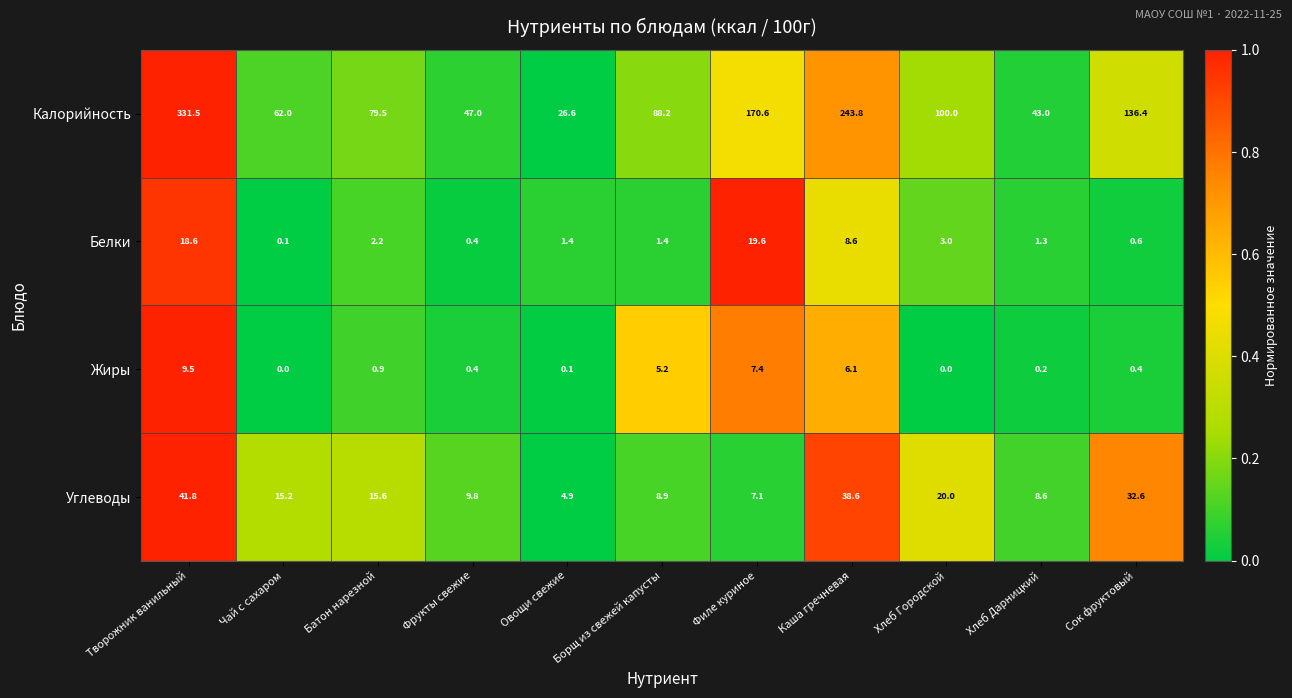

Where is Белки nearest to the value 9?

Каша гречневая